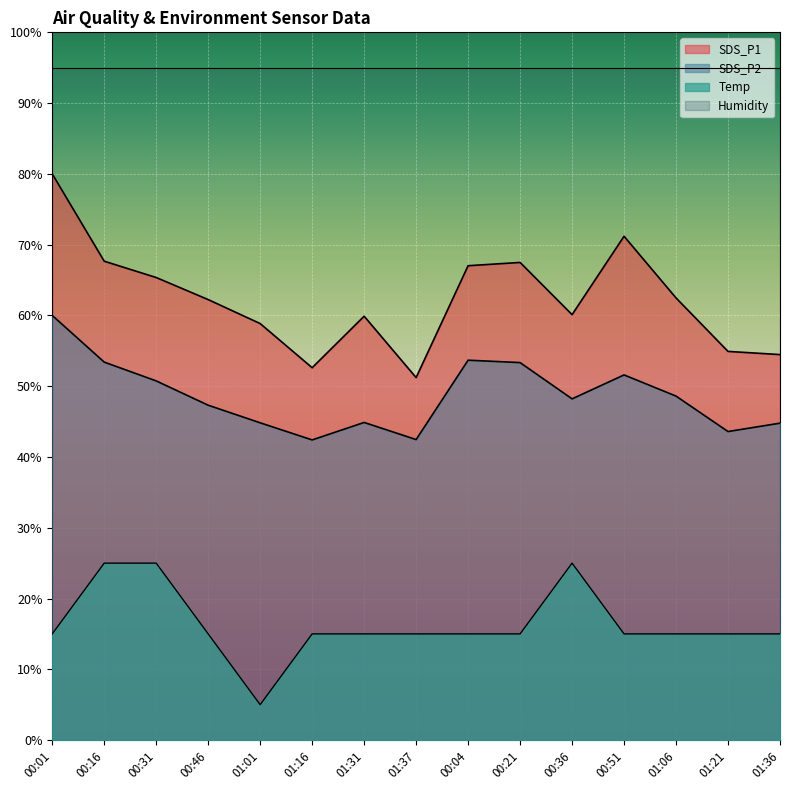

Rank the categories by SDS_P2 value from highest to lowest.

00:01, 00:04, 00:16, 00:21, 00:51, 00:31, 01:06, 00:36, 00:46, 01:31, 01:01, 01:36, 01:21, 01:37, 01:16